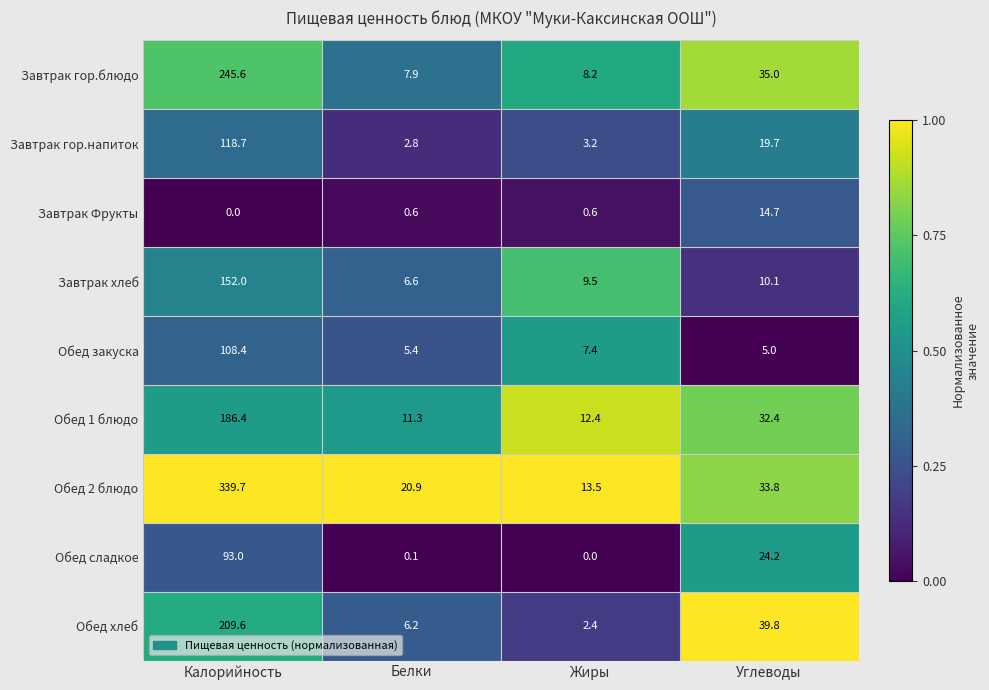

The value of Обед хлеб at Жиры is 1.2. True or false?

False